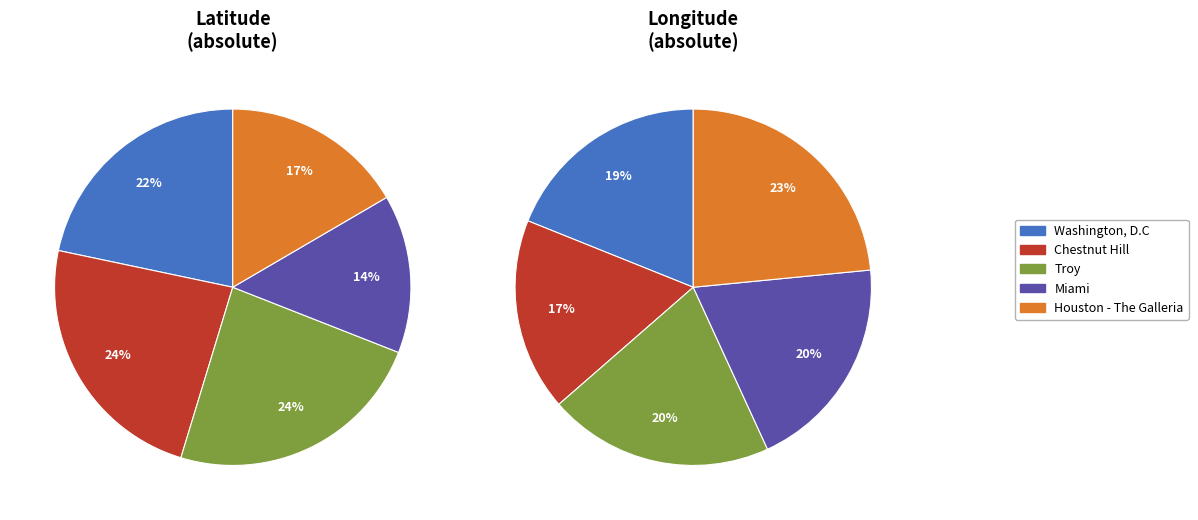

To the nearest percent, what is the combined percentage of Chestnut Hill and Miami?

38%